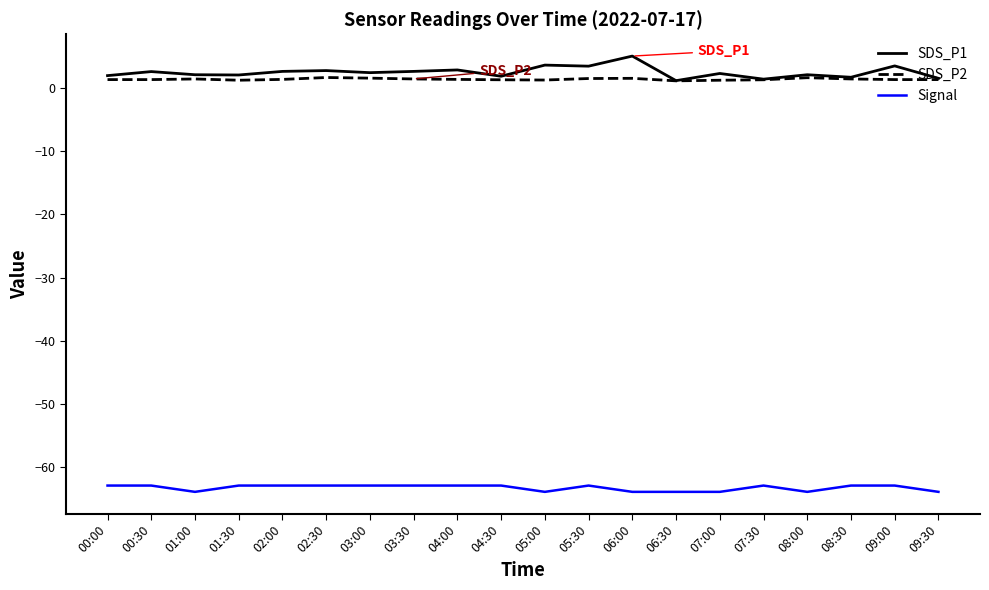

Which series has the largest range (max minus min)?

SDS_P1